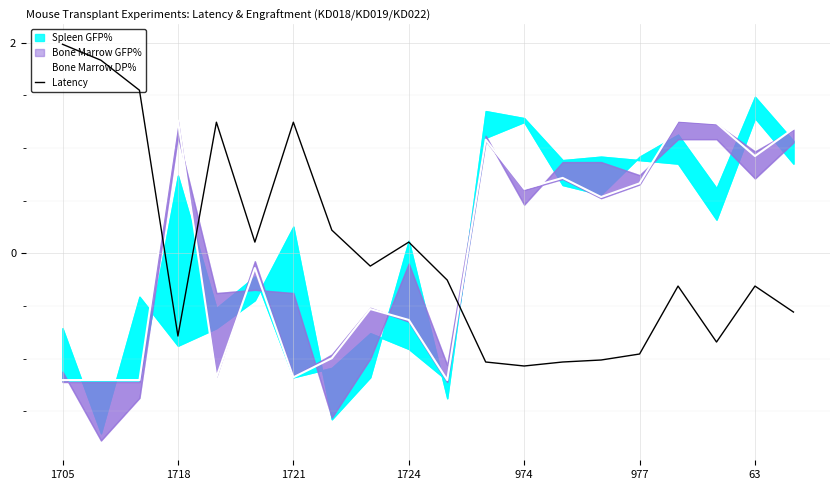

True or false: Latency has a value of -0.7 at 974.

False